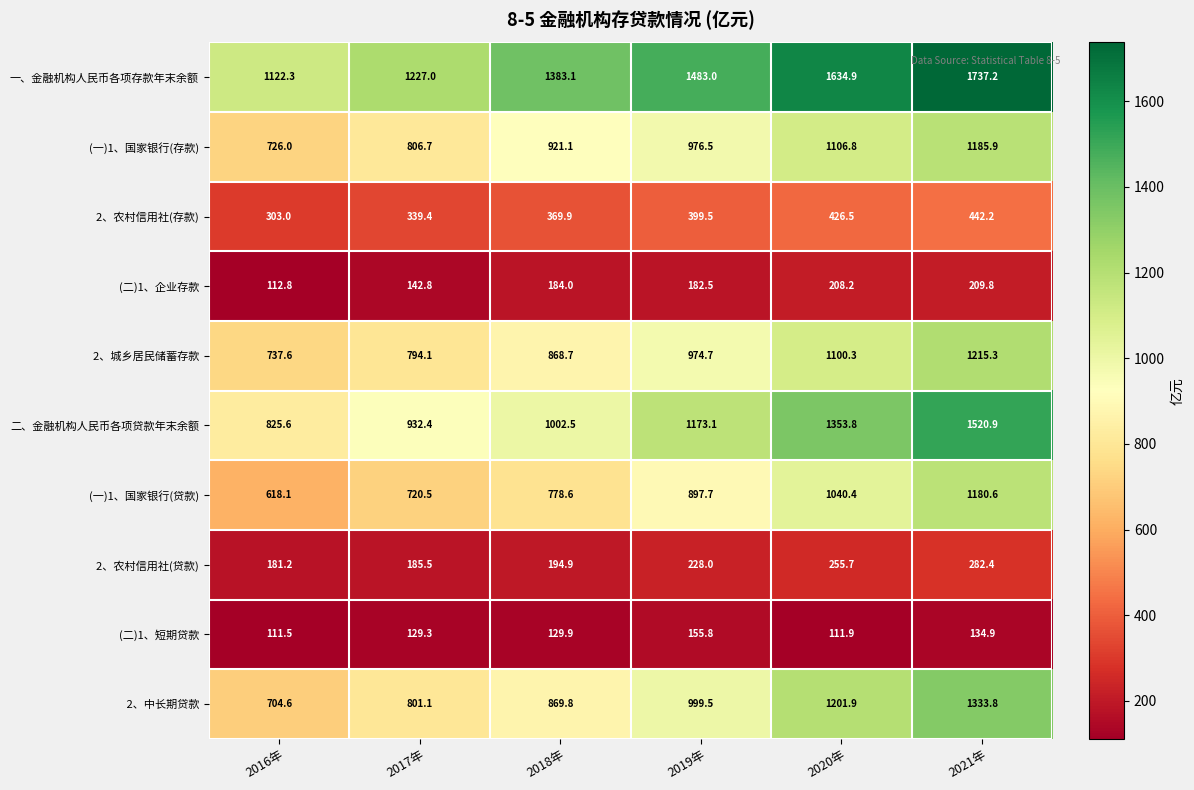

Which series has the largest total across all categories?

一、金融机构人民币各项存款年末余额